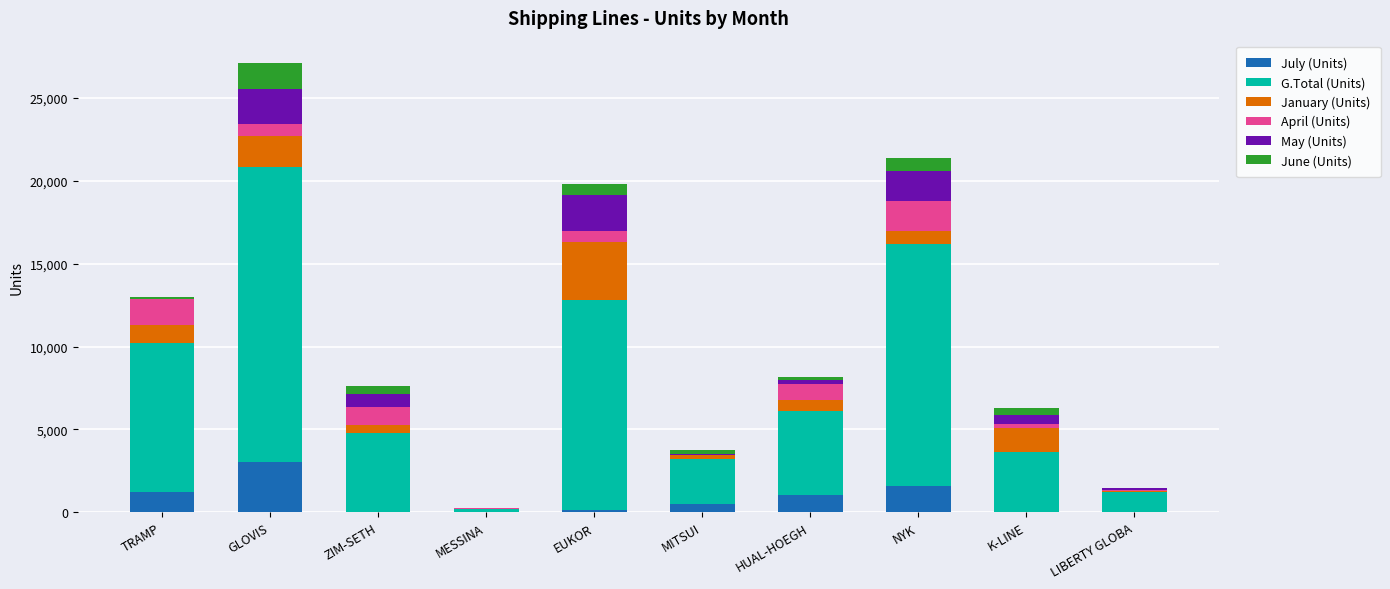

Count the number of categories in the chart.

10